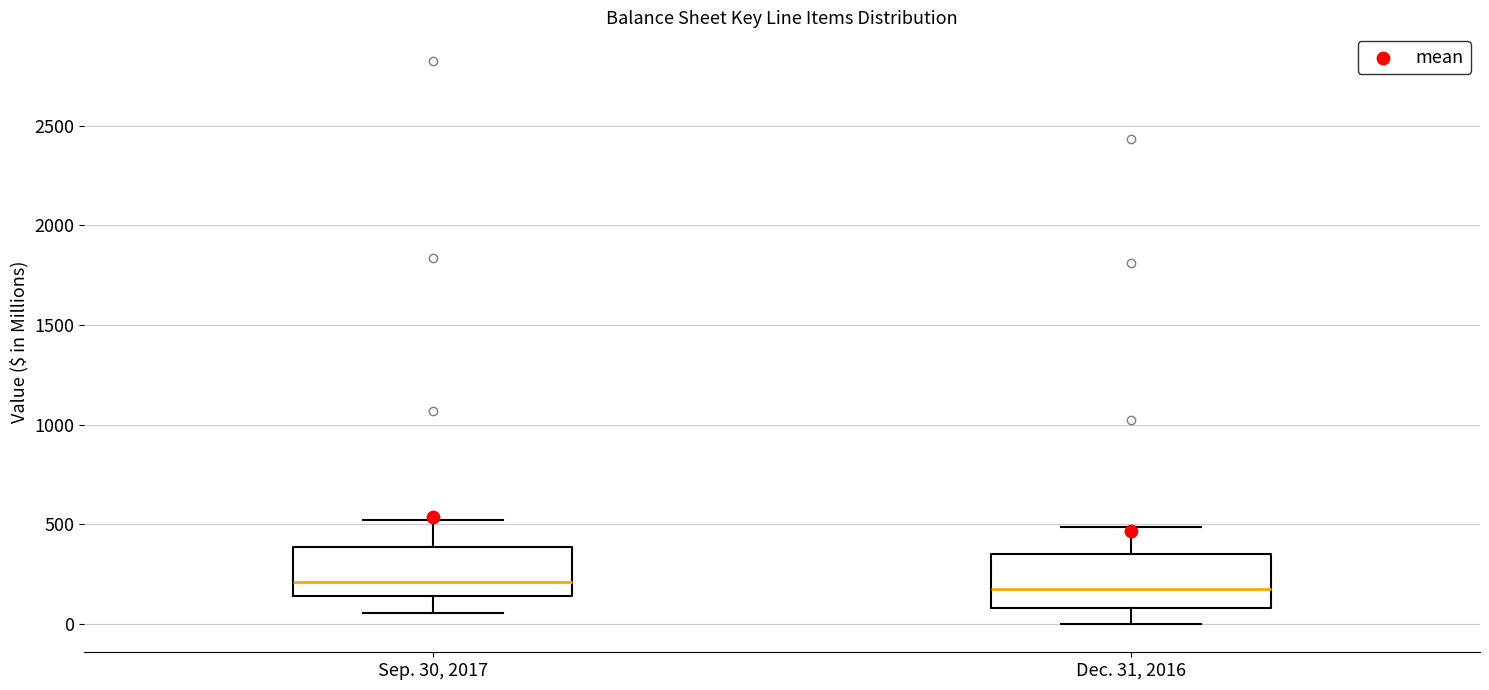

Where is the lower edge of the box for Sep. 30, 2017 on the y-axis? The values are not printed on the chart, so give them approximately, as read against the axis.

150